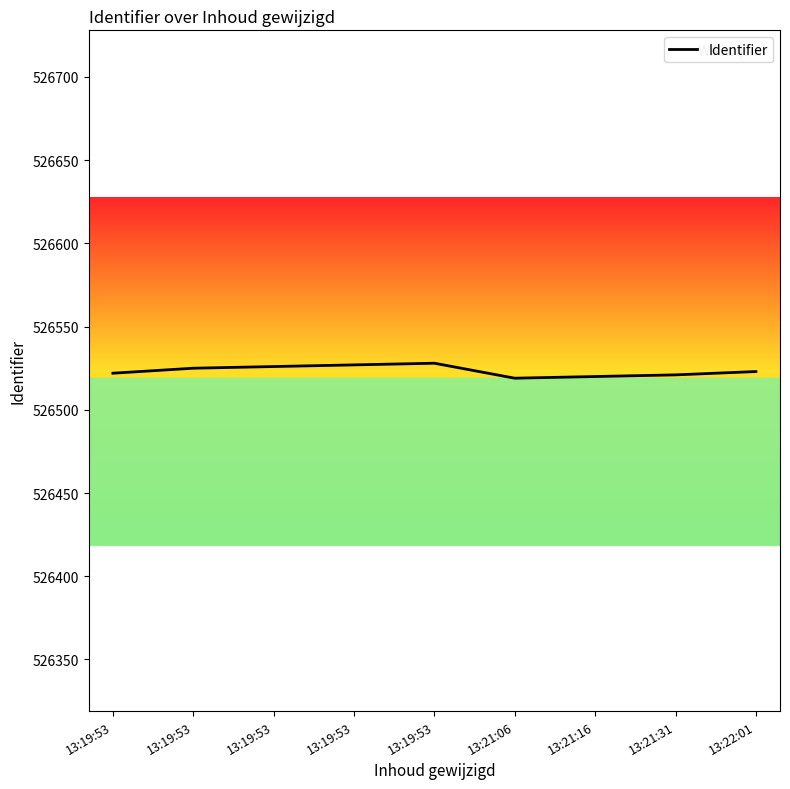

Which has a higher value, 13:19:53 or 13:22:01?

13:22:01